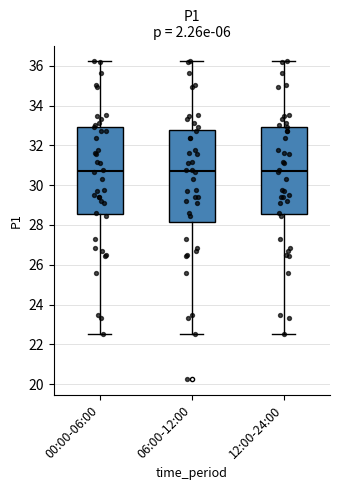

Comparing the boxes themselves (not the whiskers), which one is the tallest?

06:00-12:00